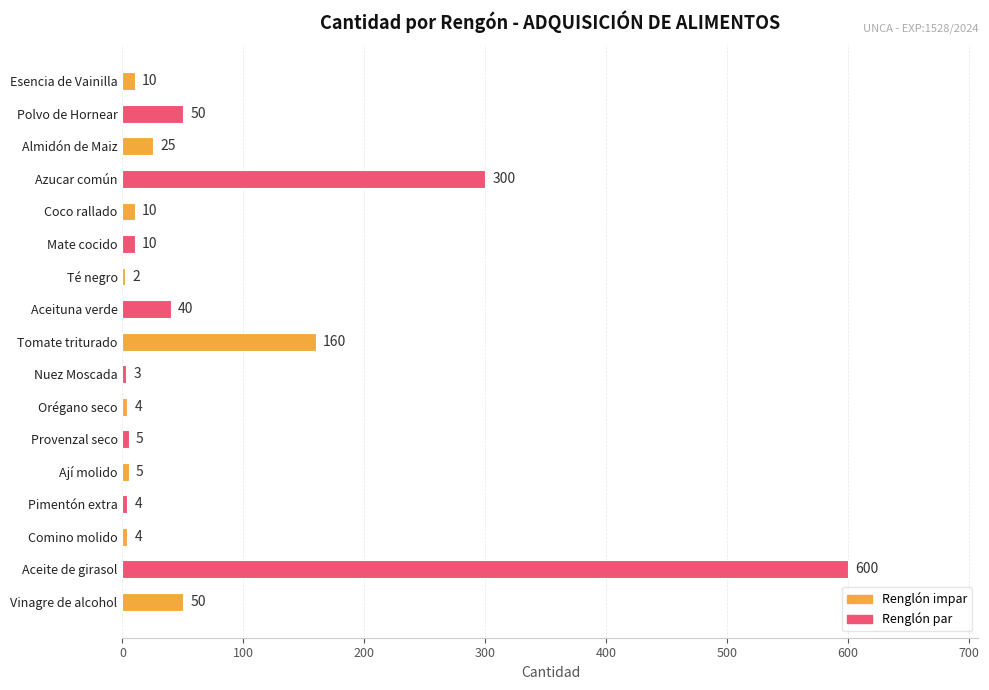

What is the change in value from Polvo de Hornear to Orégano seco?

-46